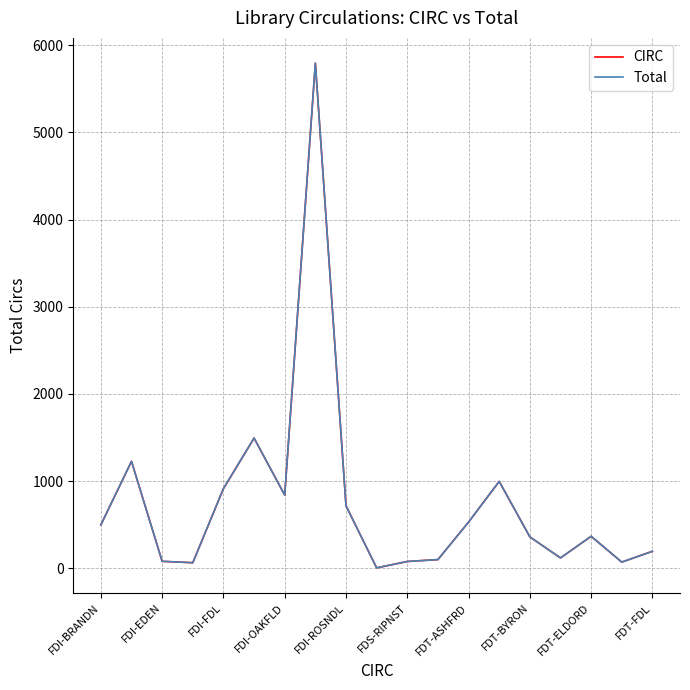

Which series has the widest spread of values?

Total